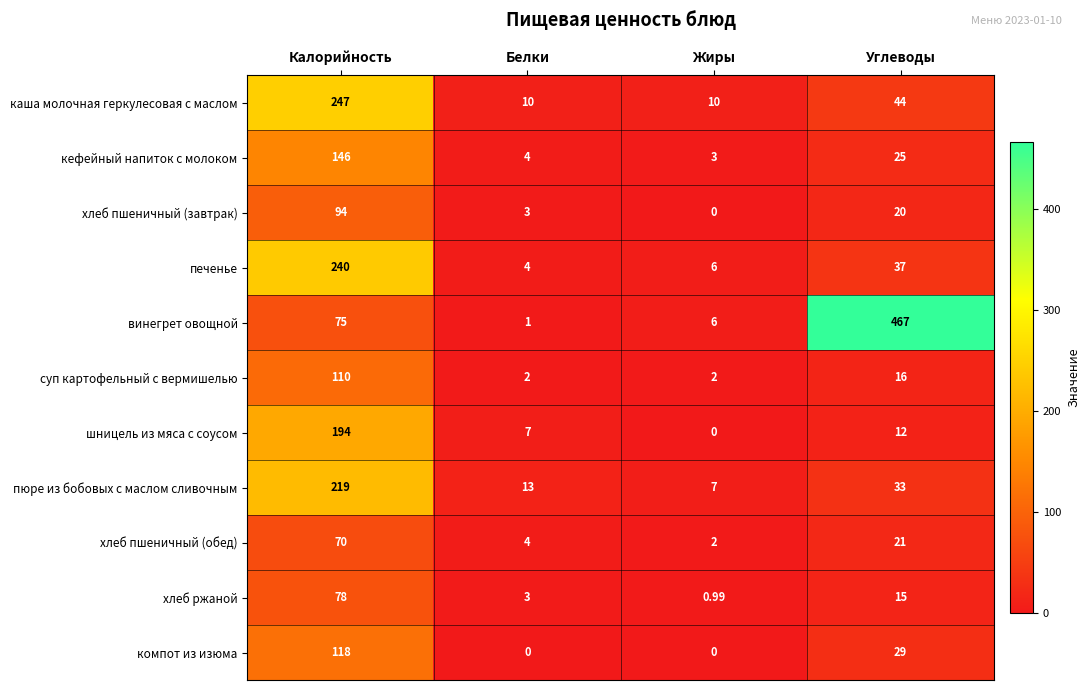

At which label does каша молочная геркулесовая с маслом reach its peak?

Калорийность